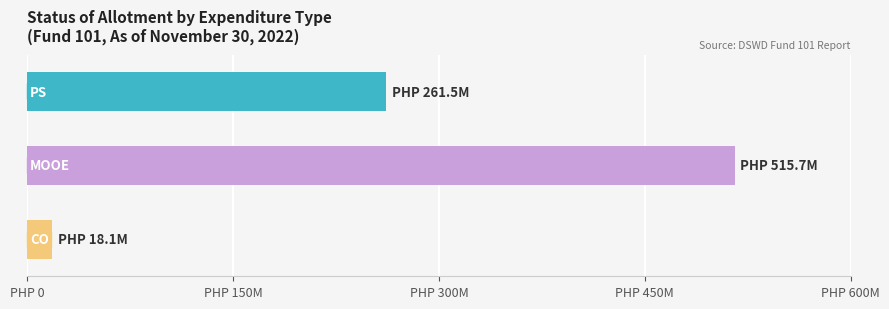

Does the chart contain any negative values?

No